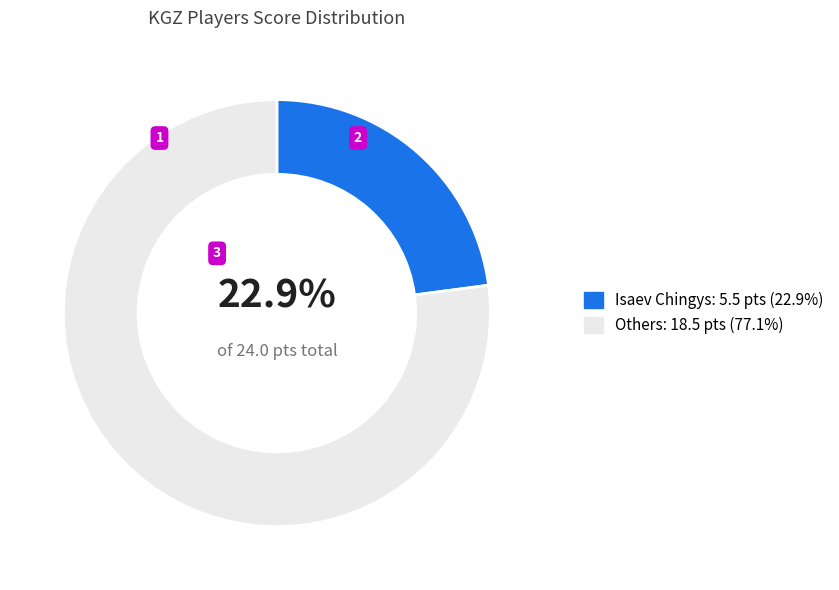

To the nearest percent, what is the average slice percentage?

50%